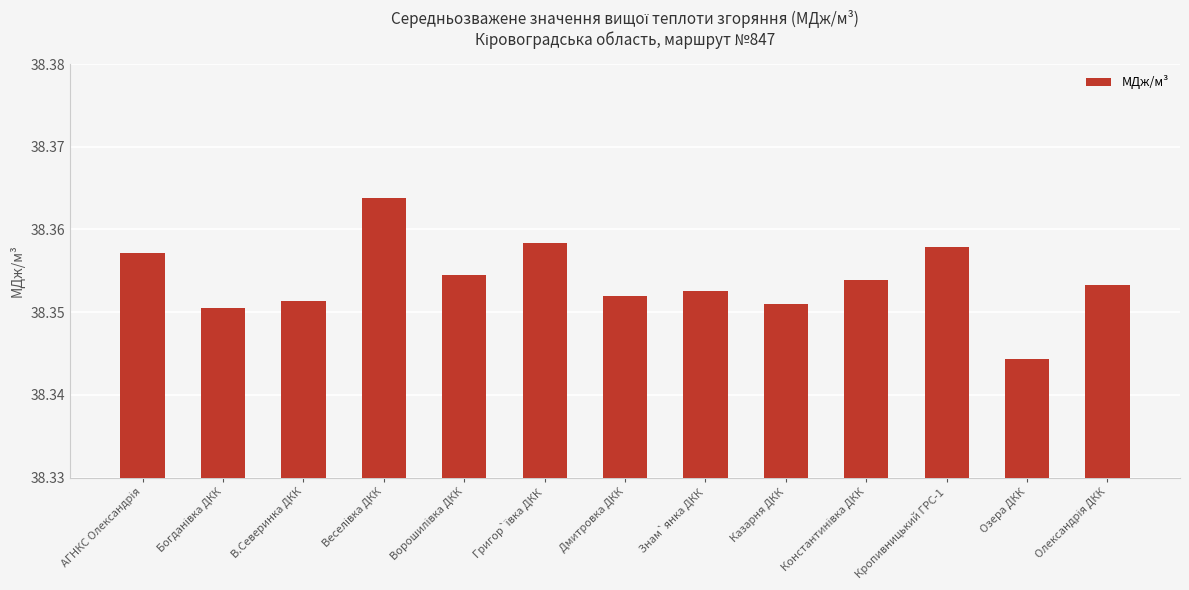

The value at Дмитровка ДКК is 62.9. True or false?

False